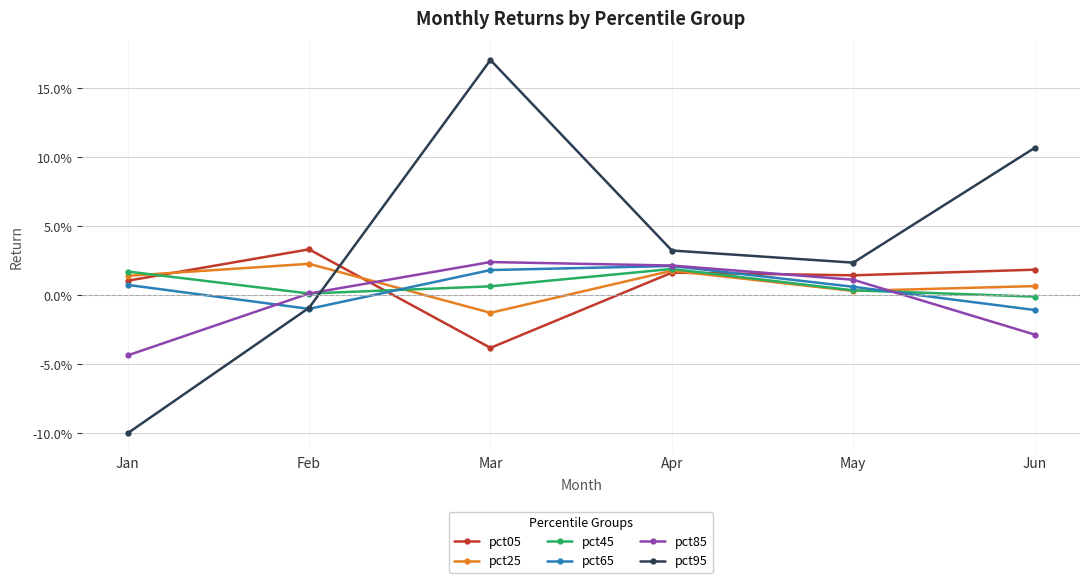

In pct65, how many points are lower than both neighbors (excluding endpoints)?

1